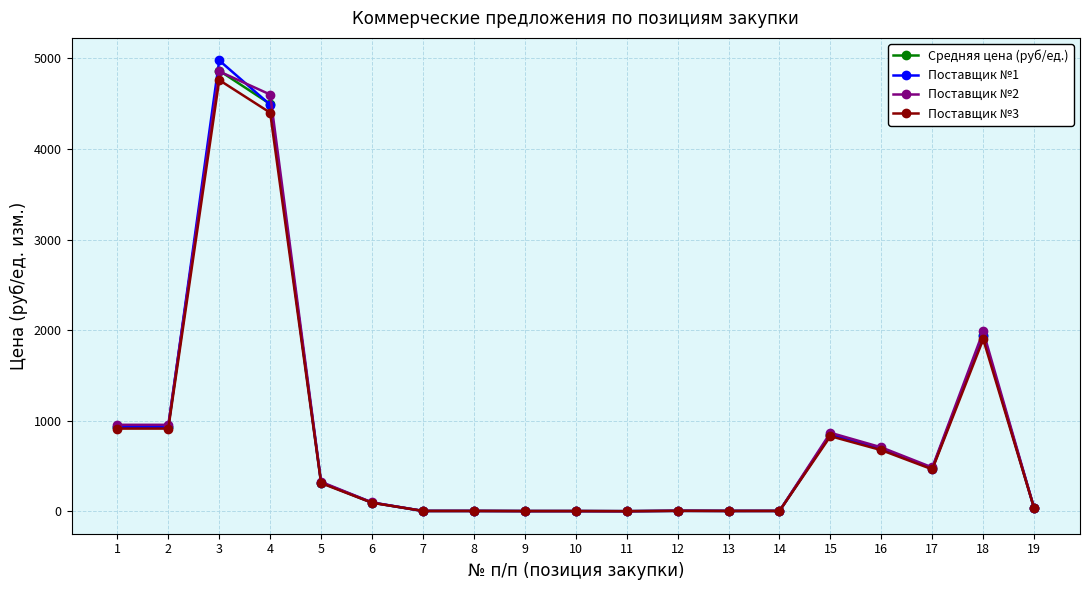

Is it true that Поставщик №1 equals 318.2 at 5?

True